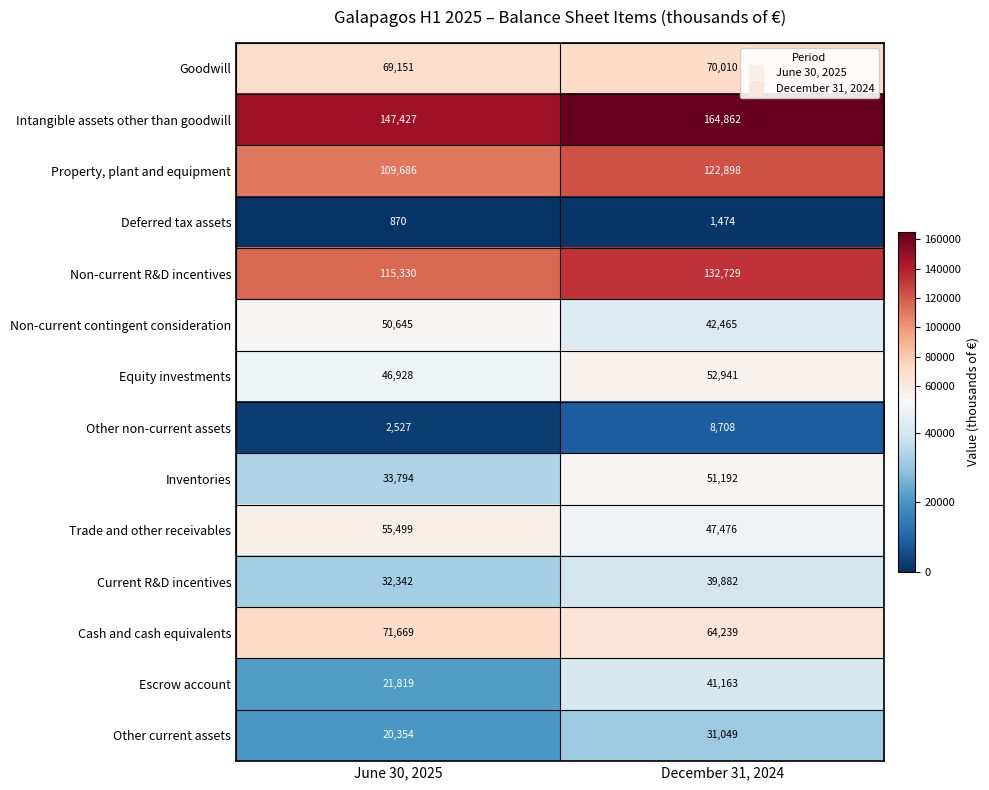

What is the smallest value displayed?

870